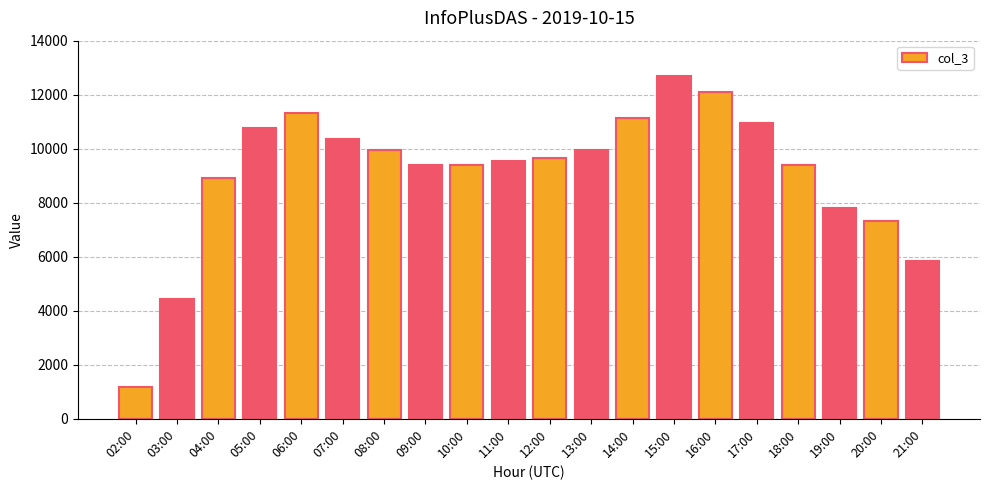

The chart shows a value of 13441 at 18:00. True or false?

False